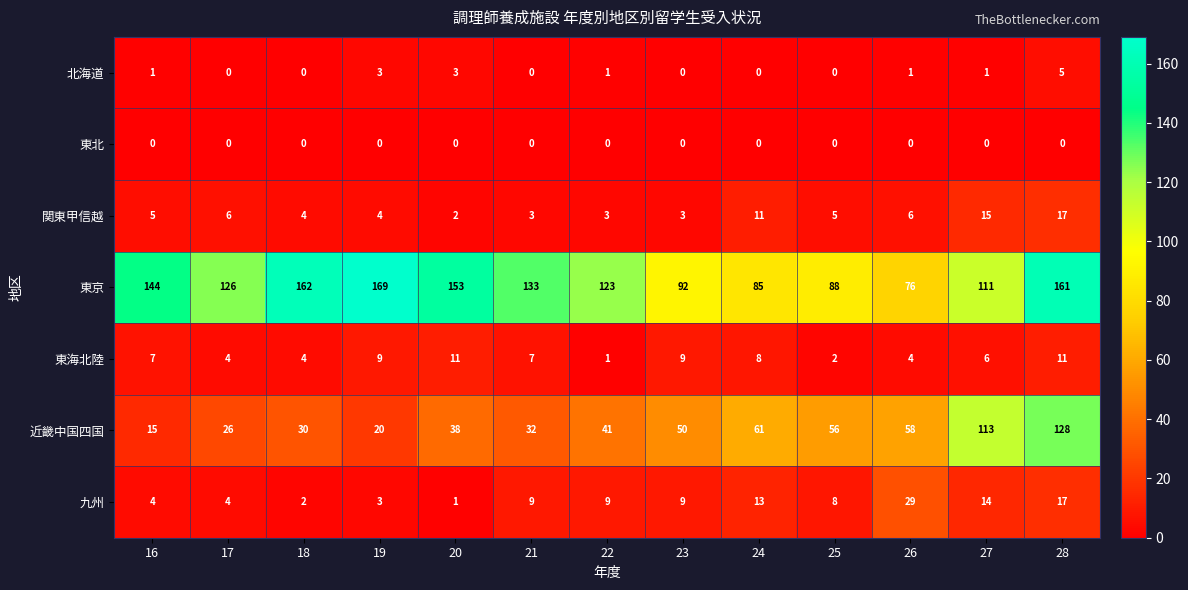

The value of 近畿中国四国 at 20 is 38. True or false?

True